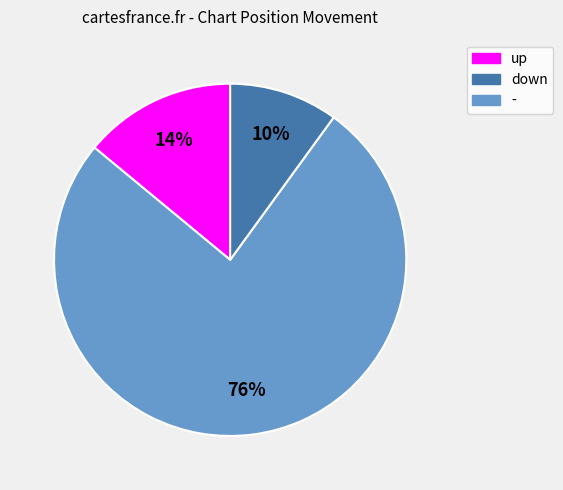

How many segments does this pie chart have?

3